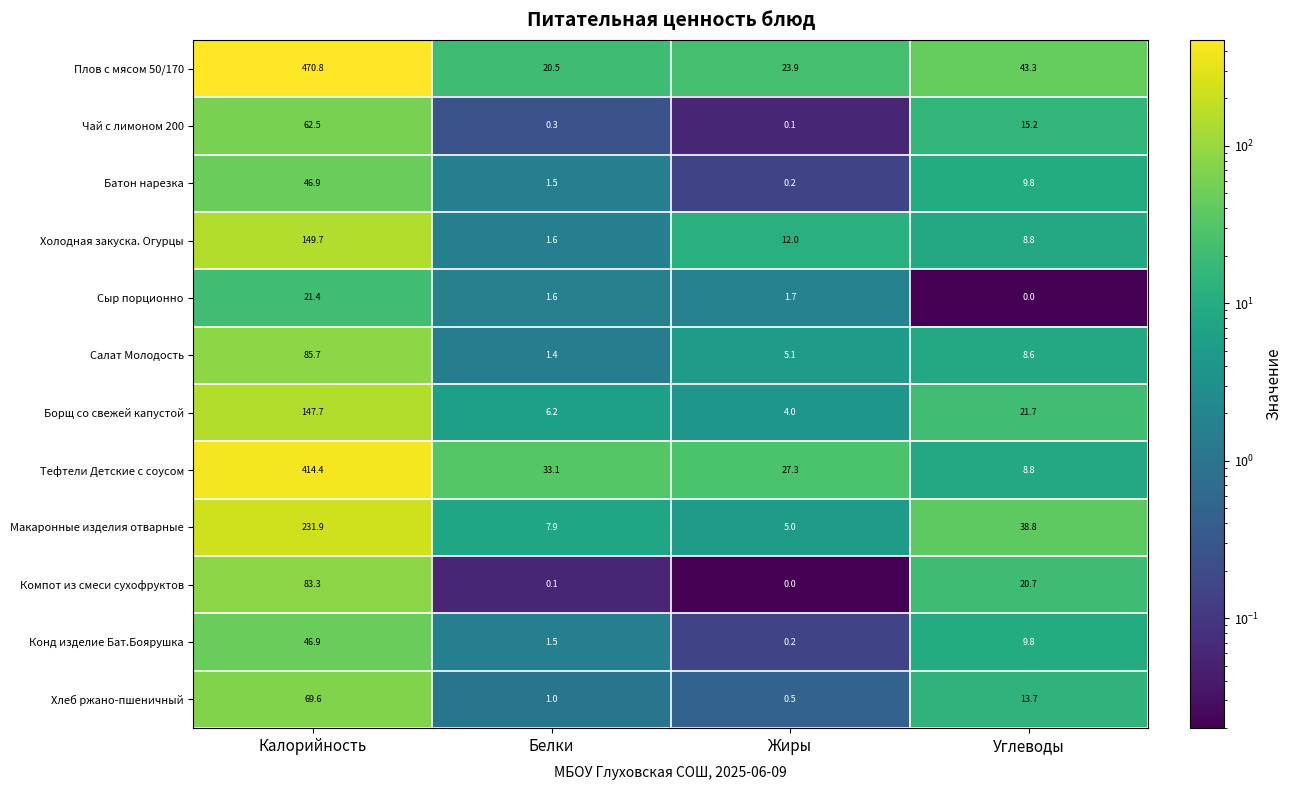

Which series has the widest spread of values?

Плов с мясом 50/170